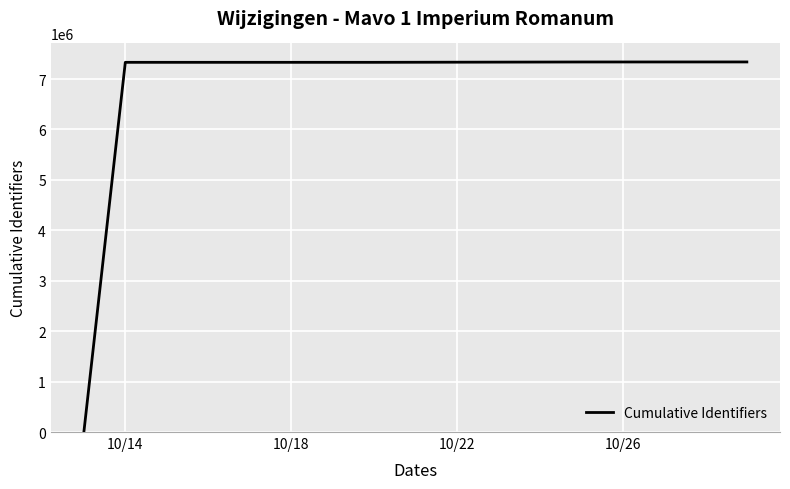

What is the greatest value displayed?

7338769